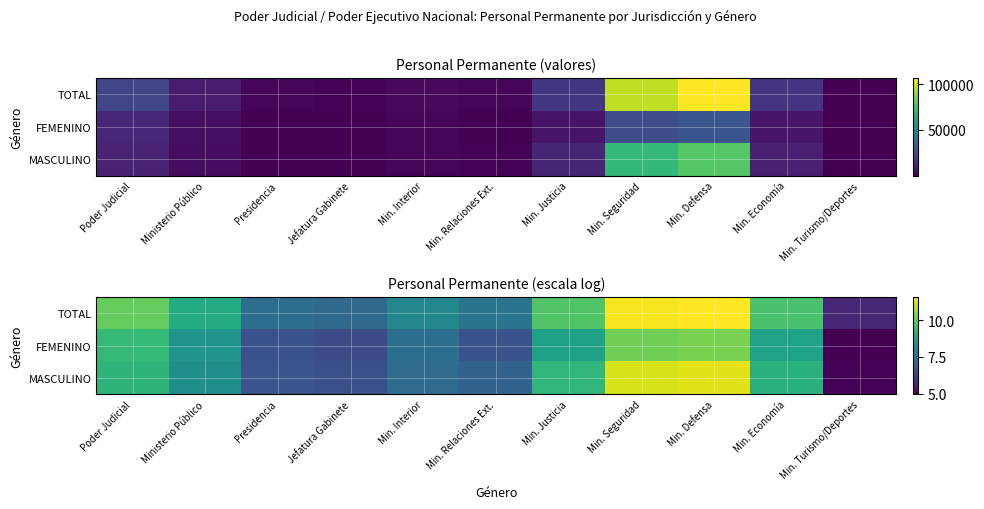

List the series in order of their peak value, lowest first.

FEMENINO, MASCULINO, TOTAL